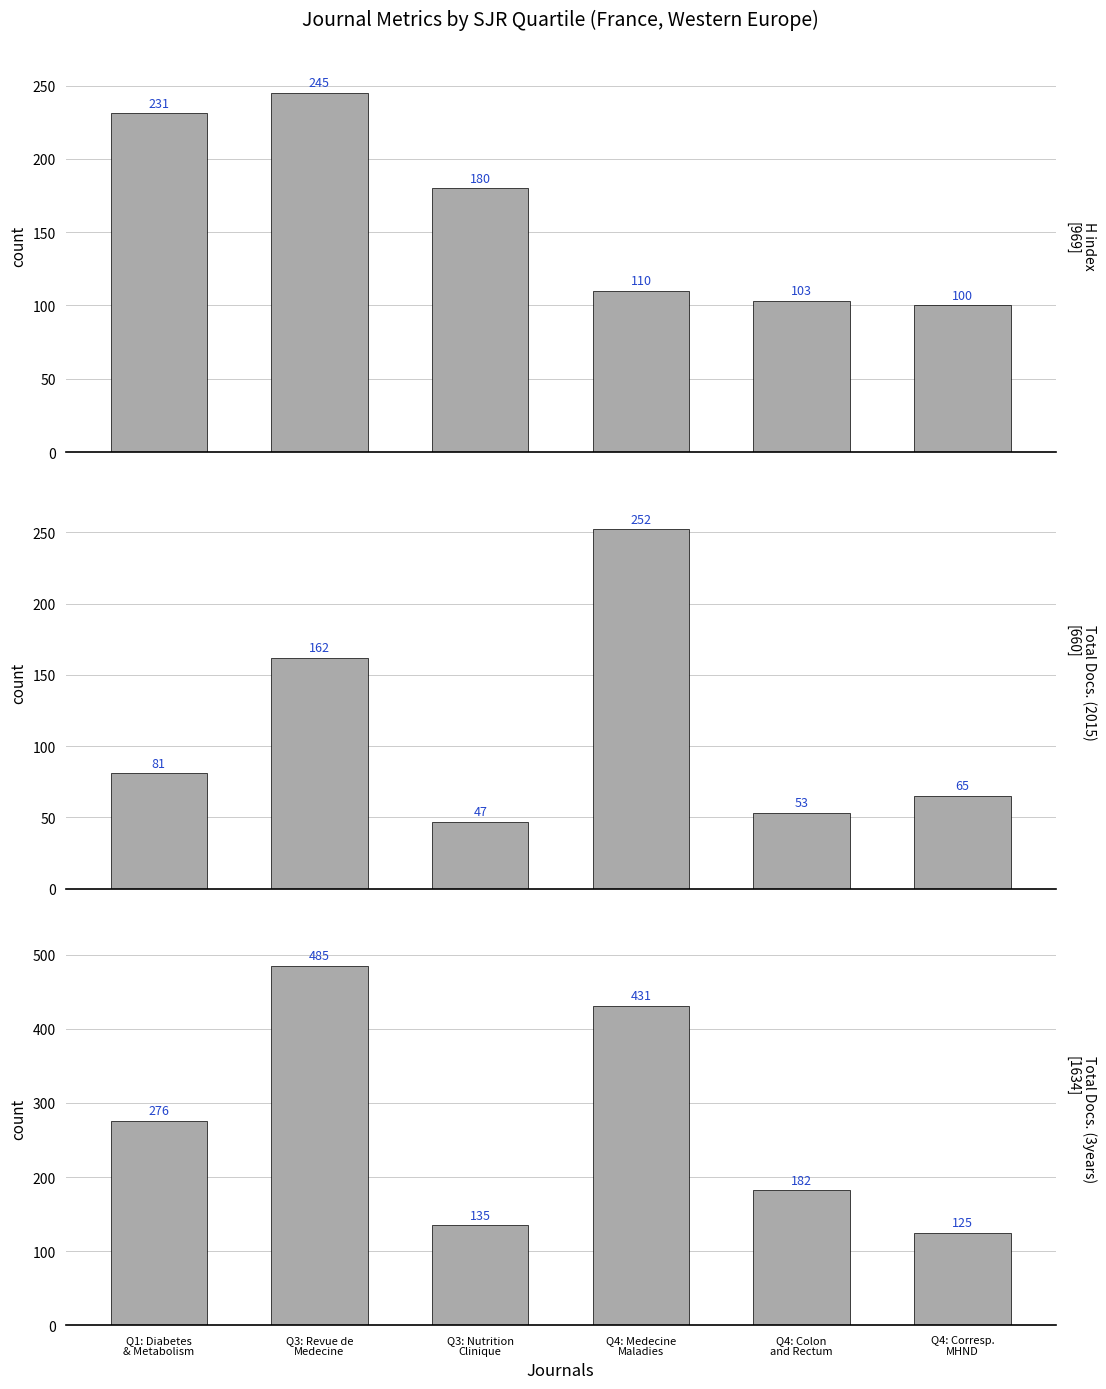

Which label corresponds to the smallest value in the chart?

Q3: Nutrition
Clinique